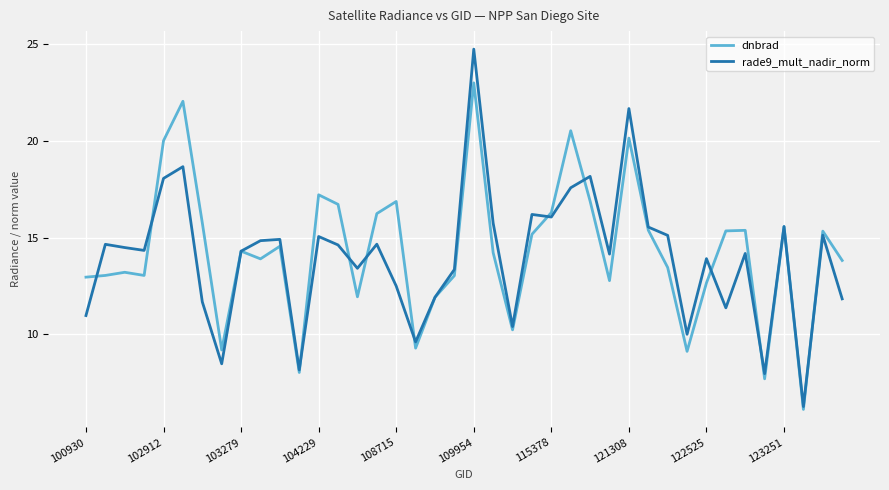

Does the chart display data point markers on the line(s)?

No